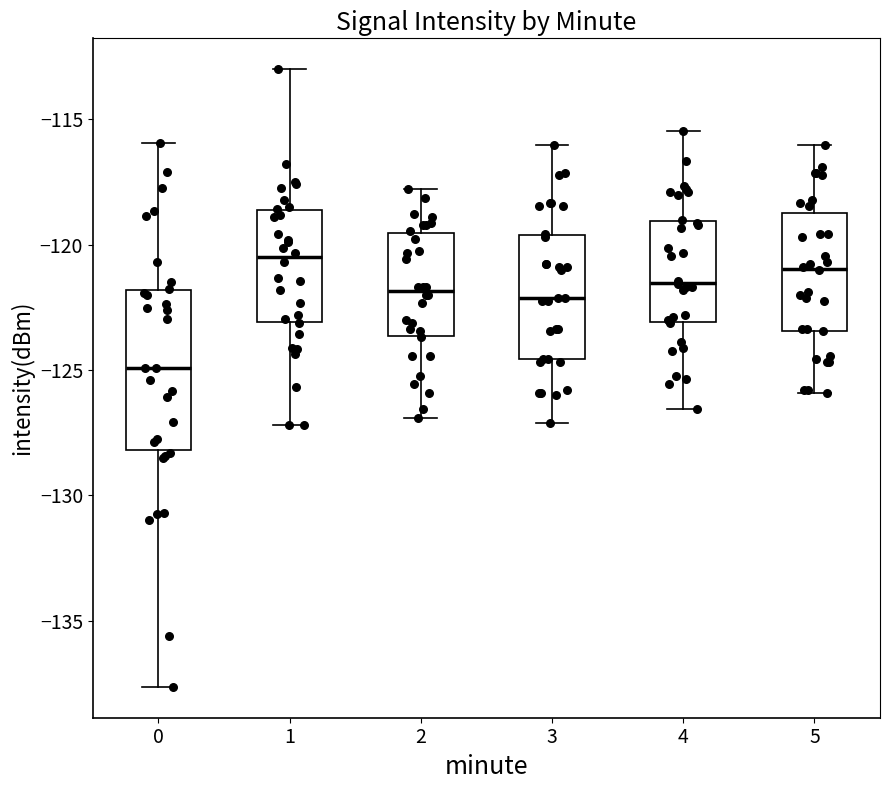

Where does the median line of the box at x = 3 sit on the y-axis? The values are not printed on the chart, so give them approximately, as read against the axis.

-122.0